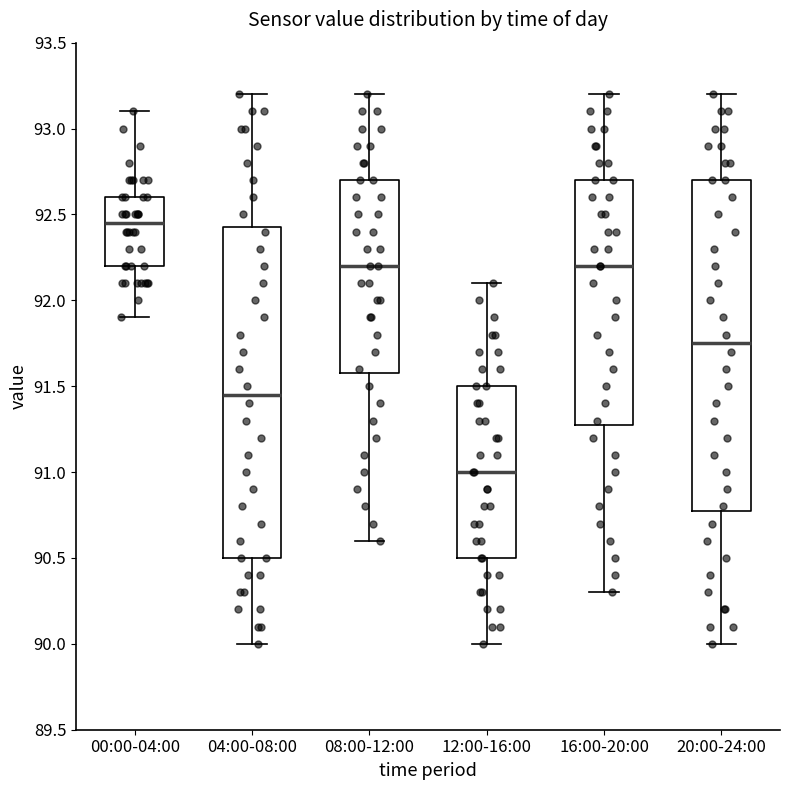

Which box's median line is the highest?

00:00-04:00